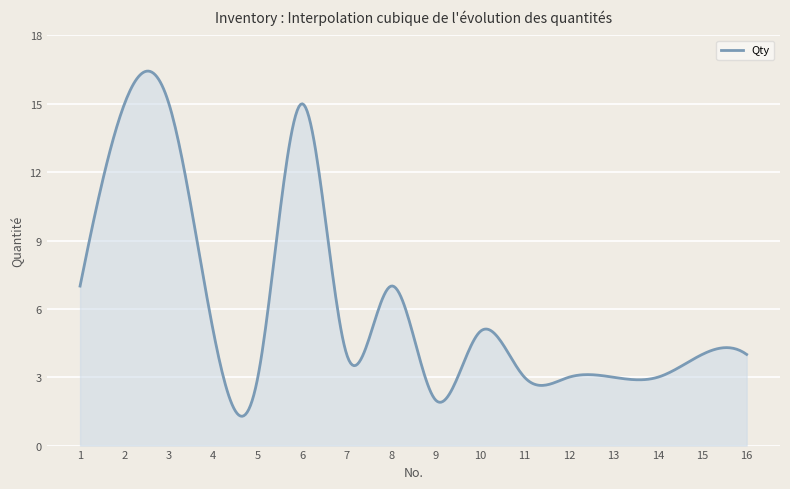

How many distinct data groups are displayed?

1